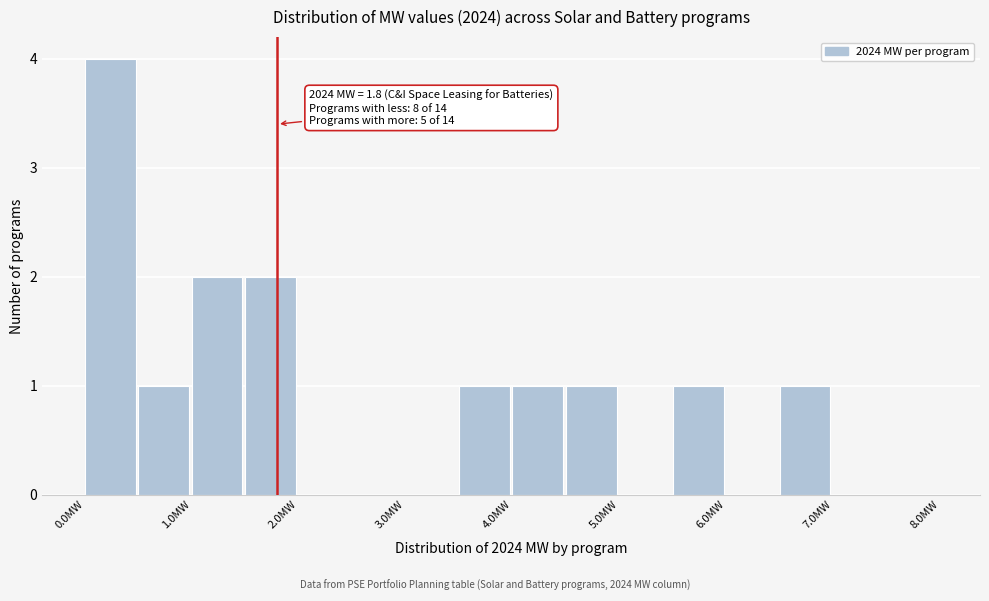

Which range on the x-axis has the tallest bar?

0.0 to 0.5